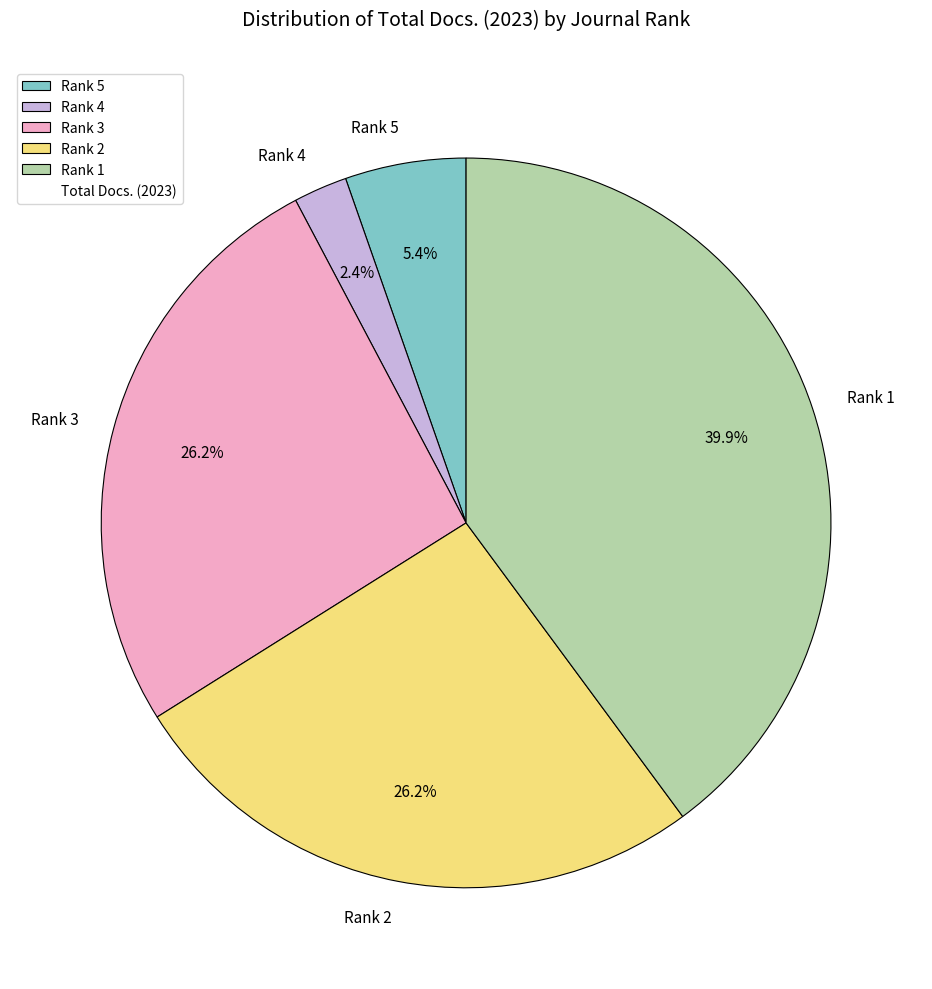

How many slices are in this pie chart?

5